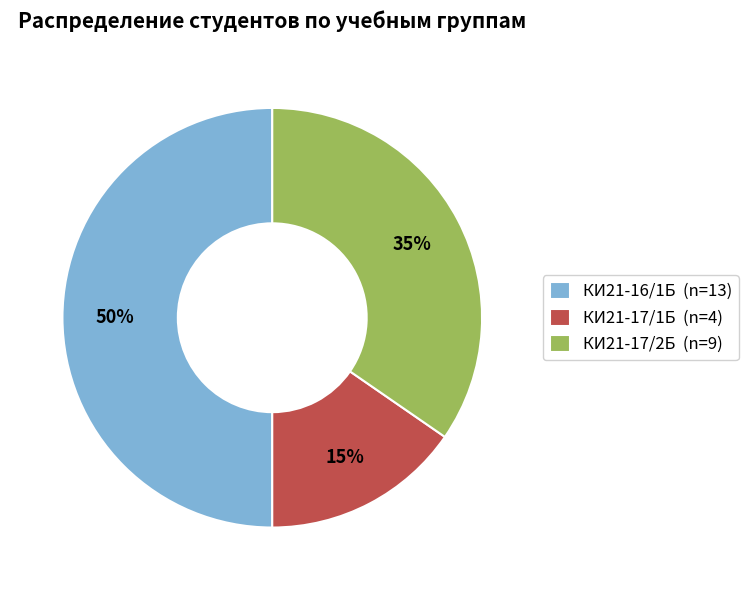

Between КИ21-17/2Б and КИ21-16/1Б, which is larger?

КИ21-16/1Б